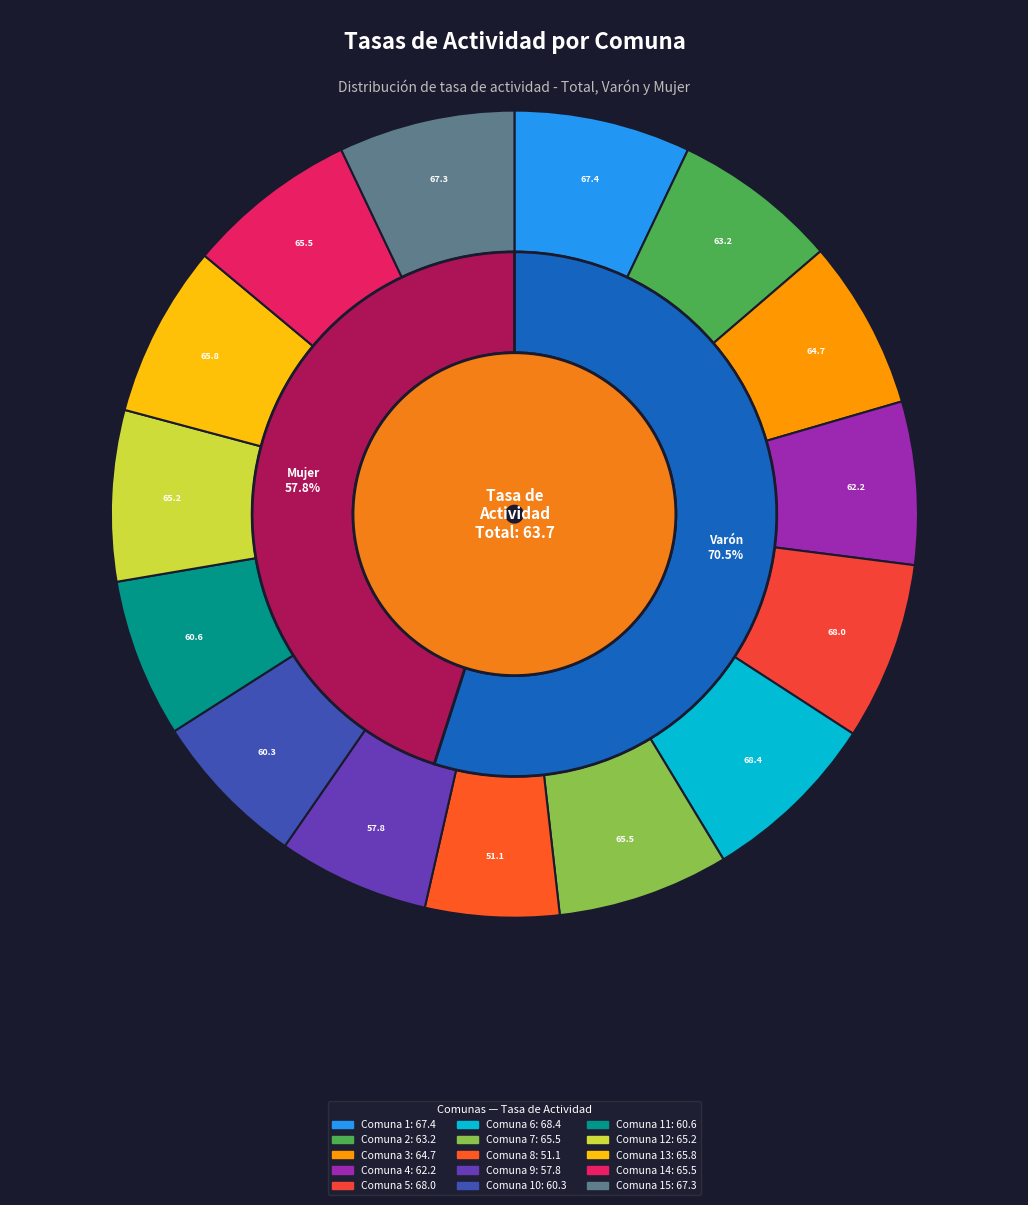

The Comuna 10 slice represents 1% of the pie. True or false?

False